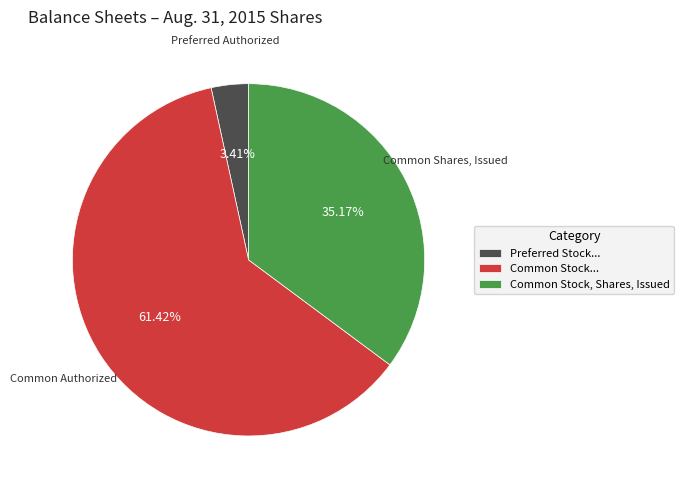

Do Preferred Stock... and Common Stock, Shares, Issued together represent more than half of the pie?

No